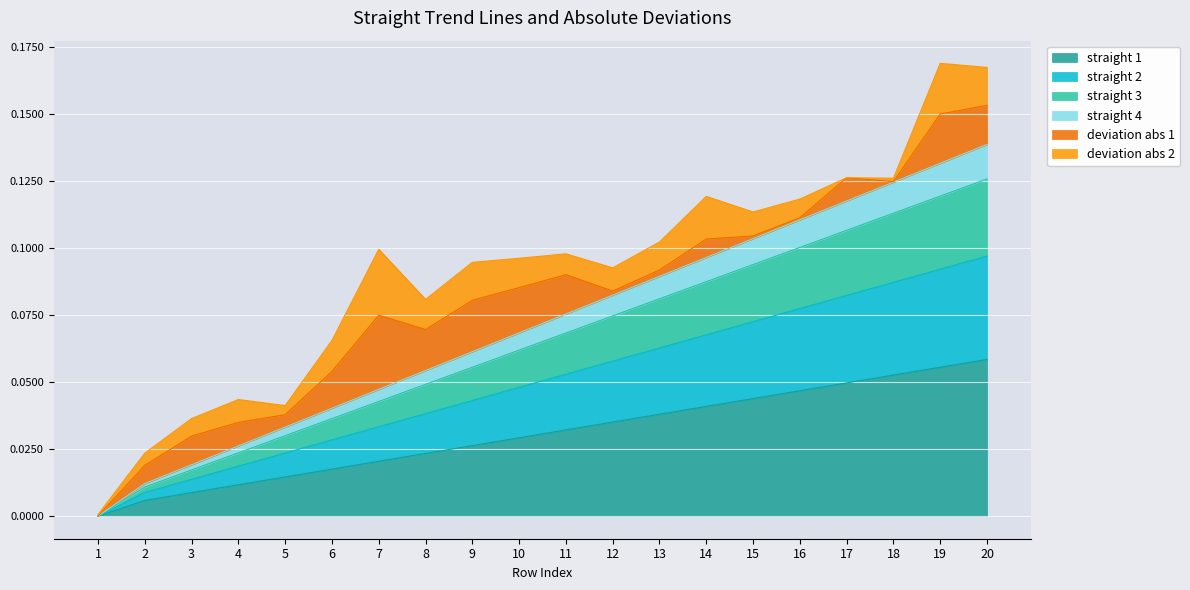

What is the difference between the maximum and minimum values in the straight 1 series?

0.1